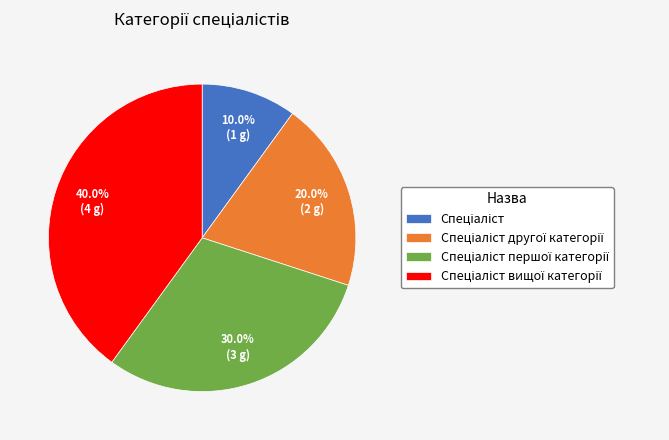

How many segments does this pie chart have?

4